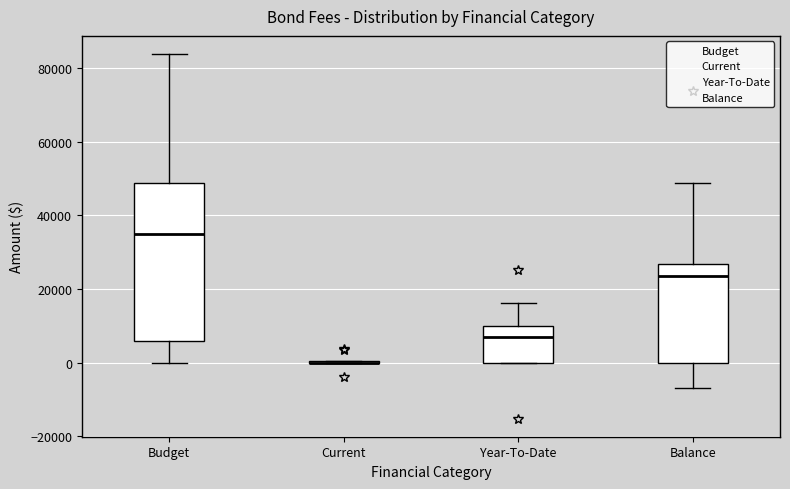

Where is the lower edge of the box for Balance on the y-axis? The values are not printed on the chart, so give them approximately, as read against the axis.

0